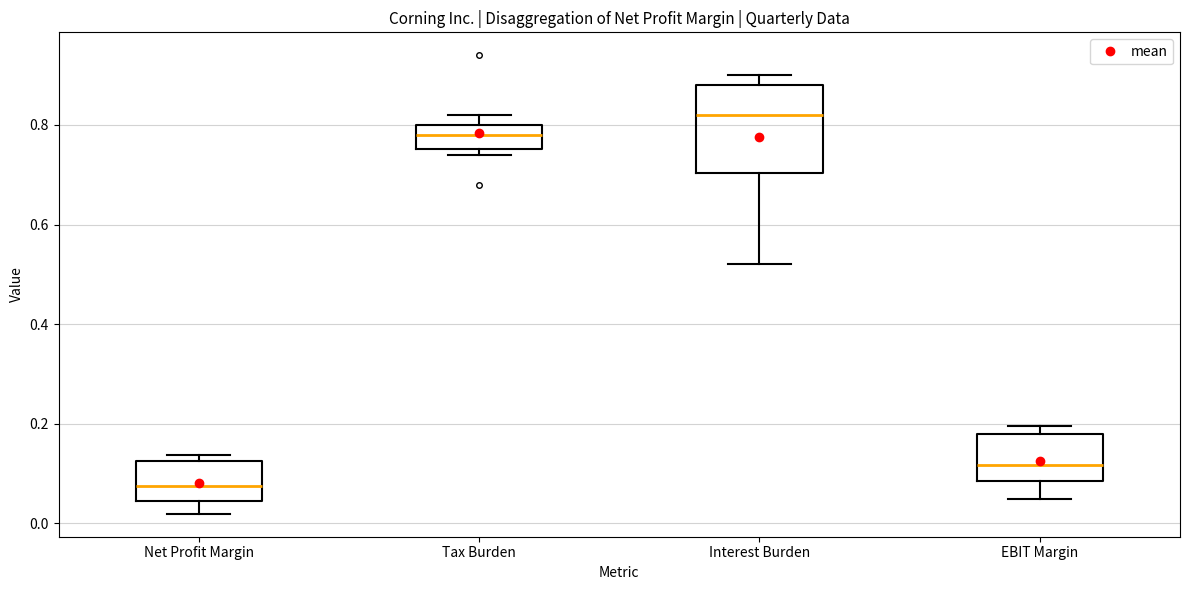

Which box has the highest median line?

Interest Burden